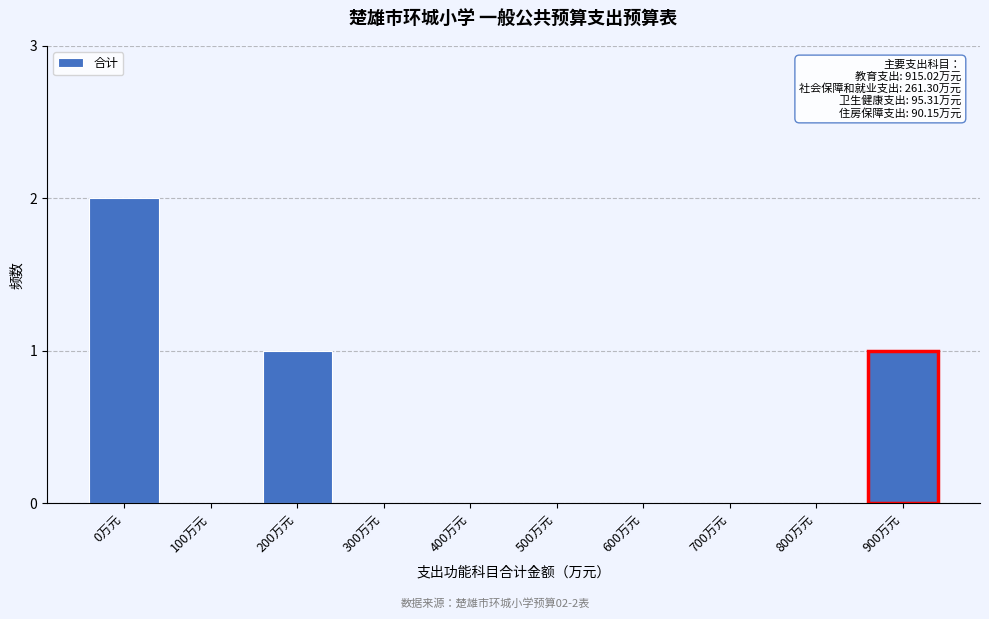

Reading left to right, list all the values displayed in this chart.

0万元=2	100万元=0	200万元=1	300万元=0	400万元=0	500万元=0	600万元=0	700万元=0	800万元=0	900万元=1